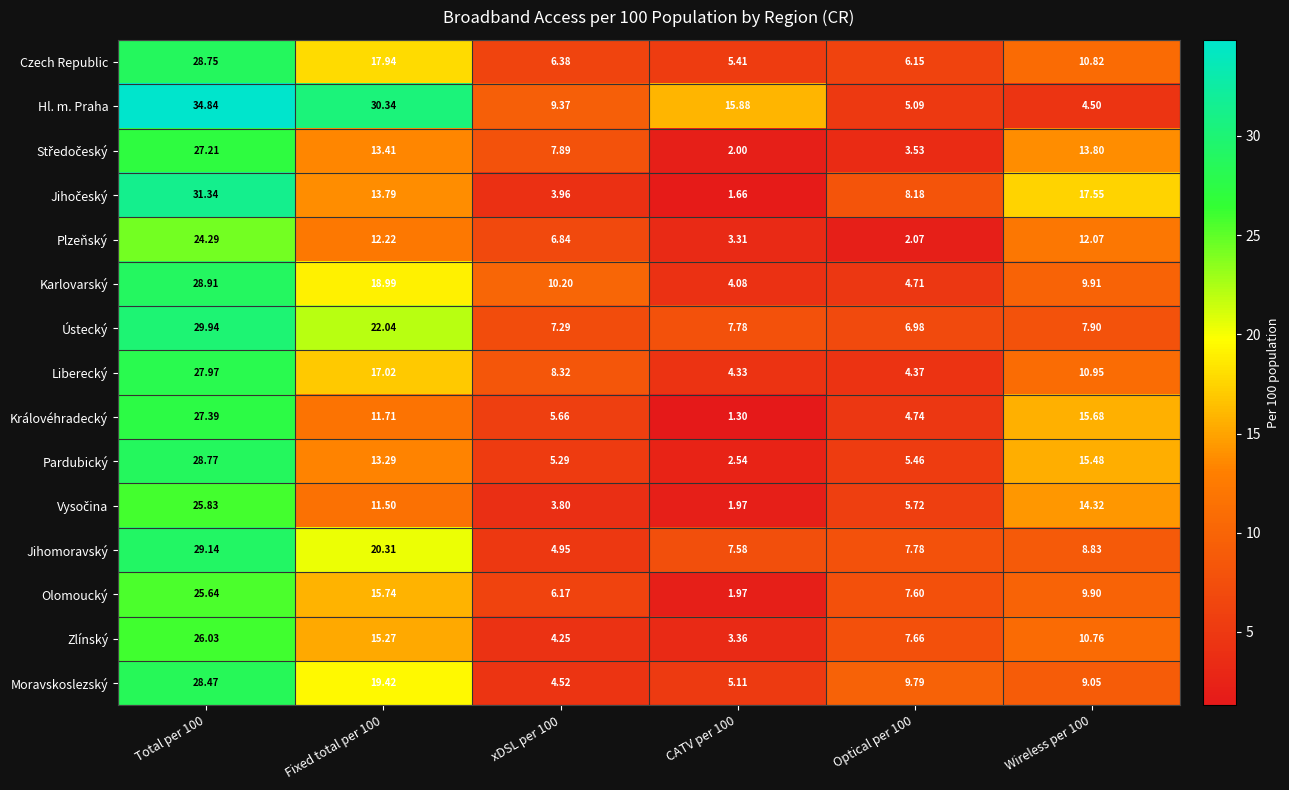

Which series has the largest range (max minus min)?

Hl. m. Praha